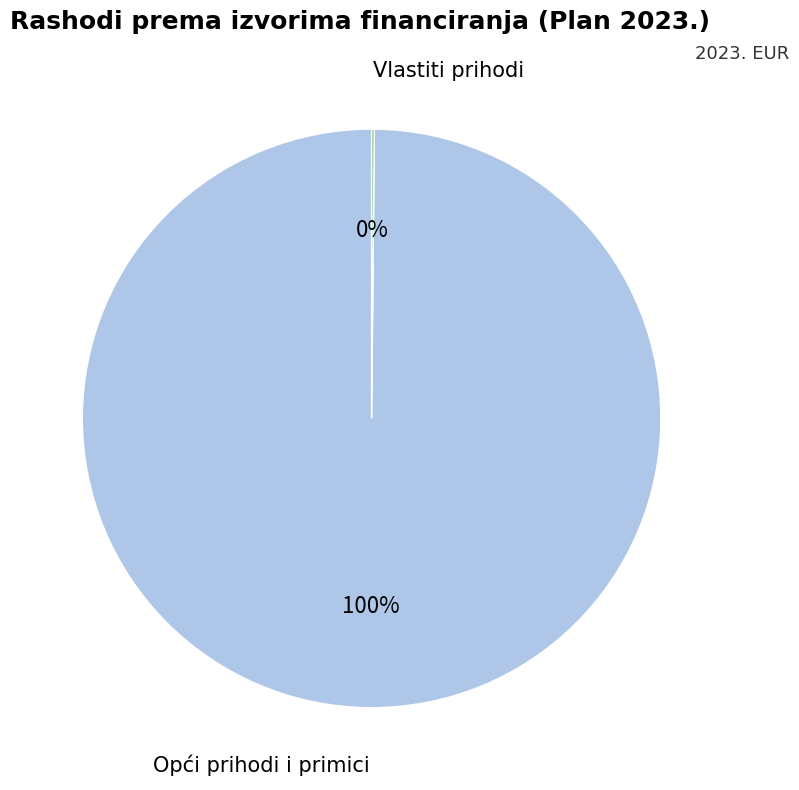

To the nearest percent, what is the average slice percentage?

50%